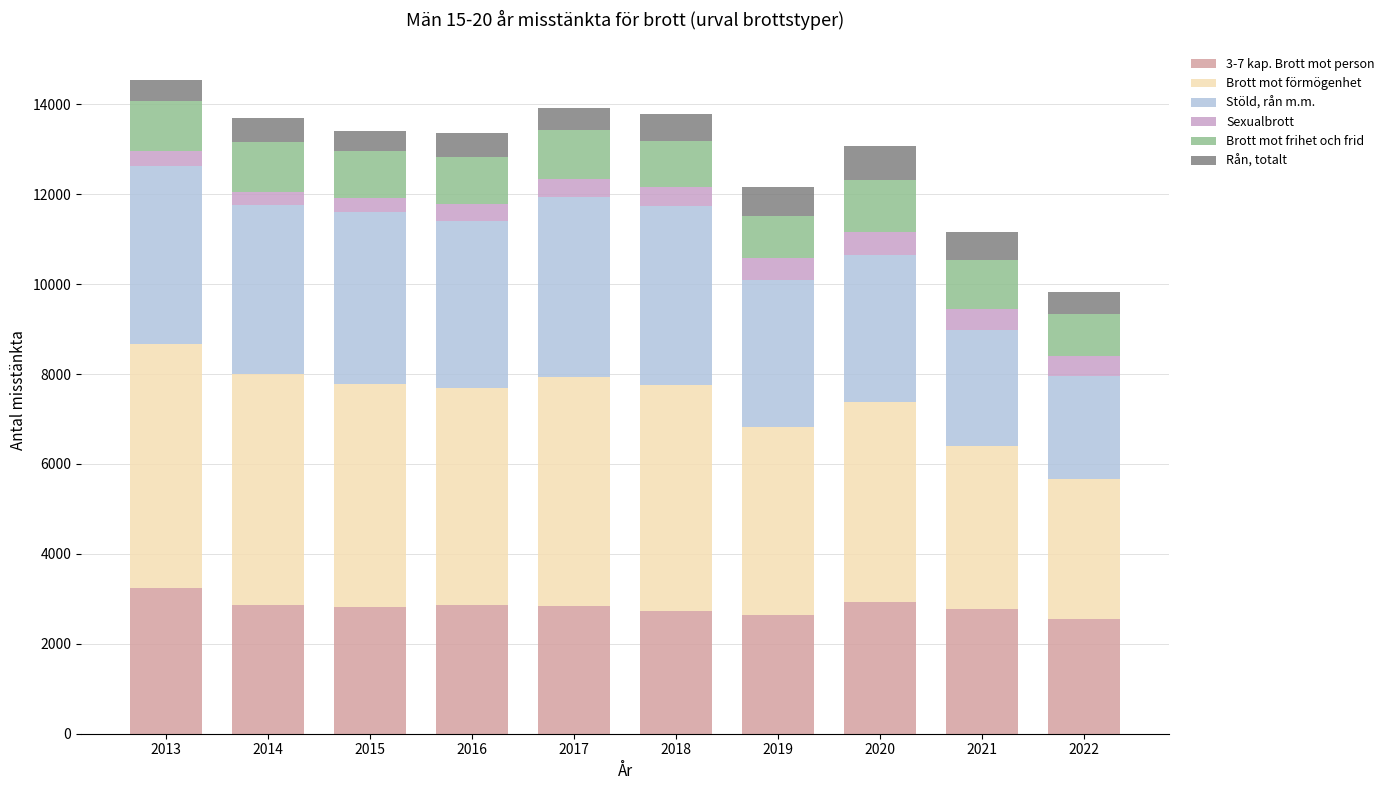

What is the total value across all series at 2015?

13413